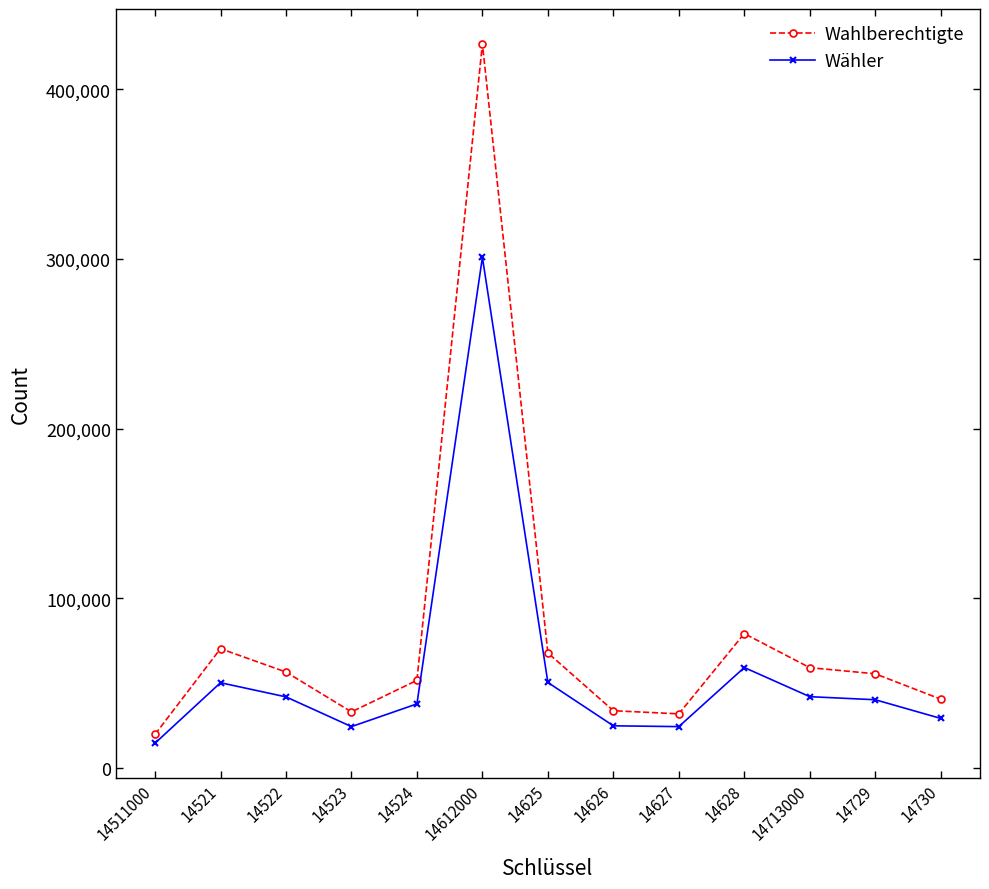

List the series in order of their peak value, highest first.

Wahlberechtigte, Wähler